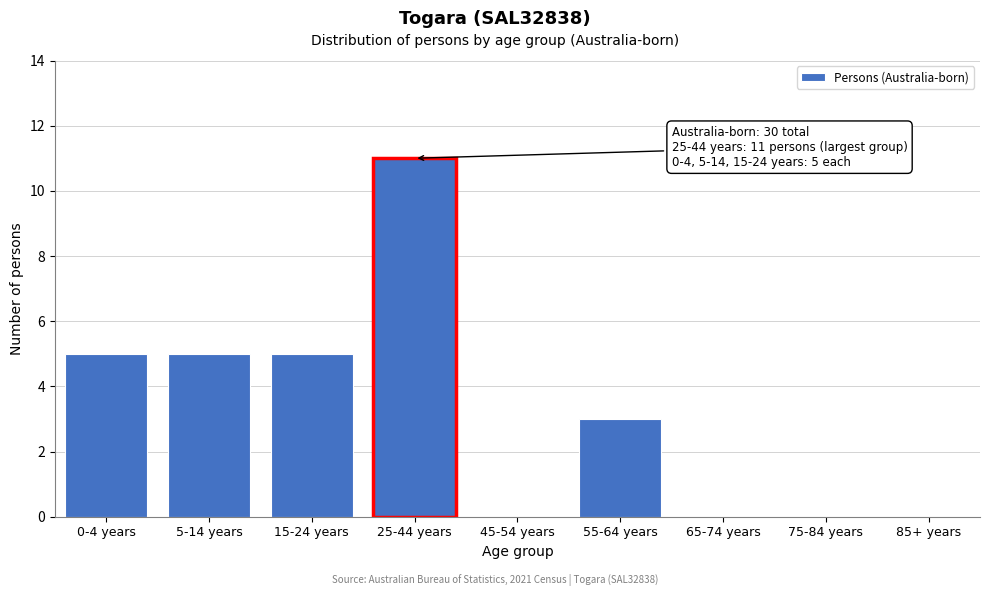

Reading left to right, list all the values displayed in this chart.

0-4 years=5	5-14 years=5	15-24 years=5	25-44 years=11	45-54 years=0	55-64 years=3	65-74 years=0	75-84 years=0	85+ years=0